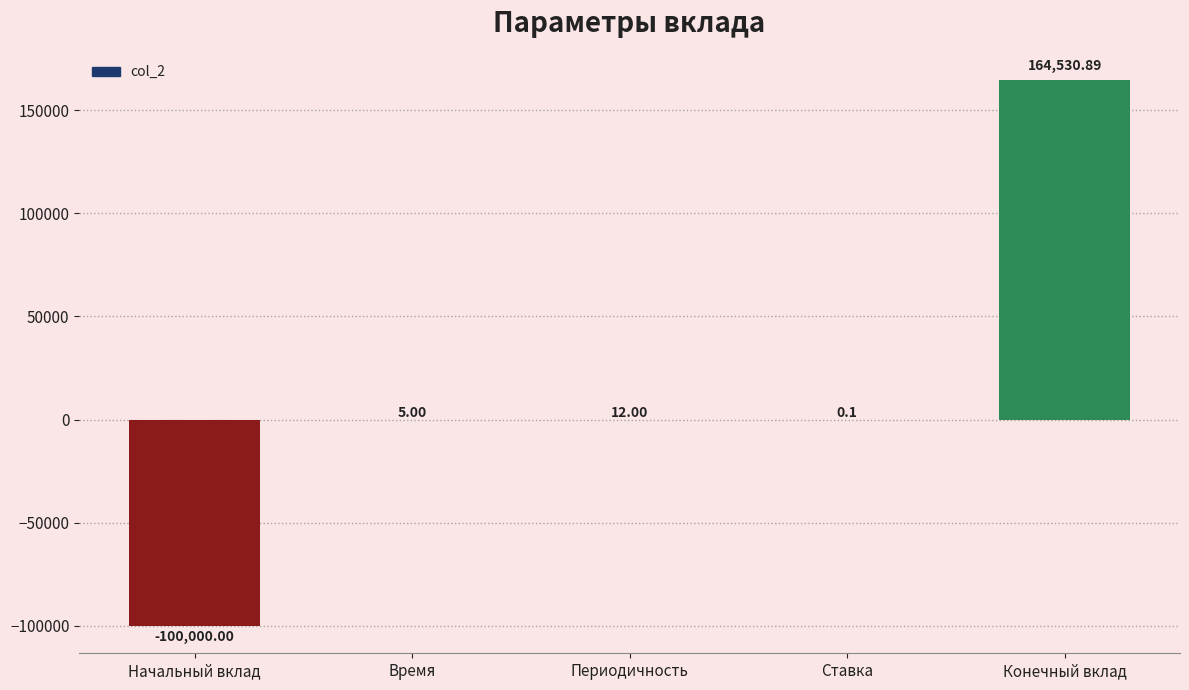

Read the value at Начальный вклад.

-100000.0